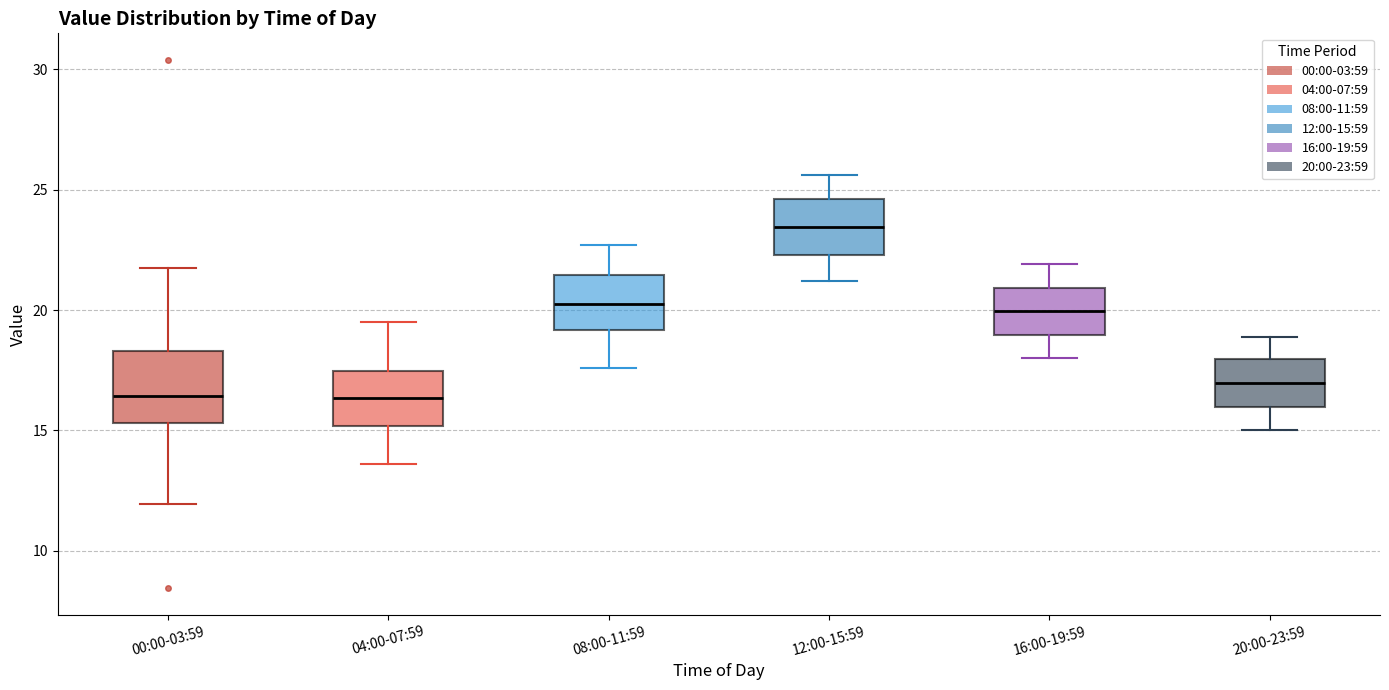

Where does the upper whisker of the box for 08:00-11:59 end on the y-axis? The values are not printed on the chart, so give them approximately, as read against the axis.

22.5